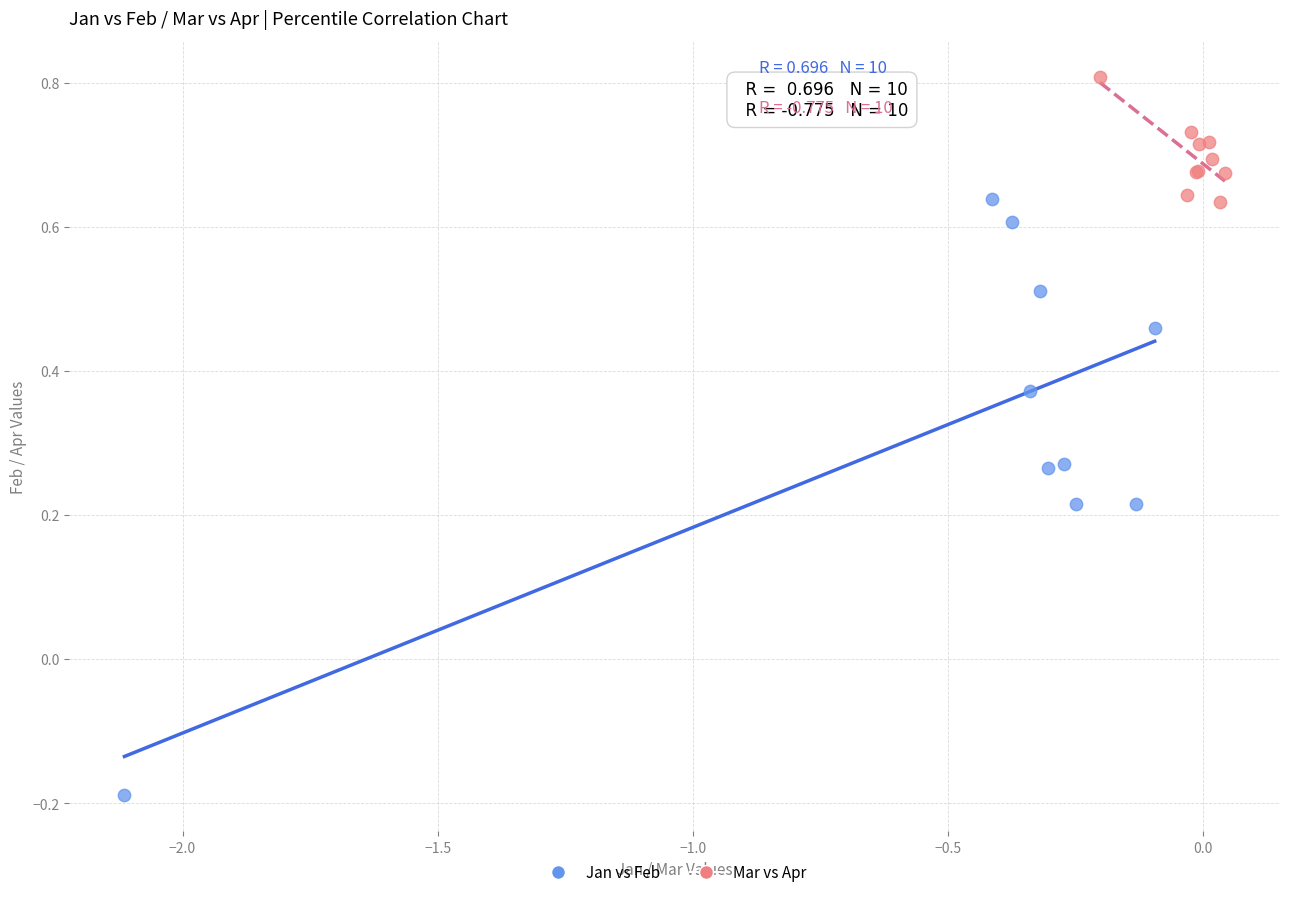

What are all the series names shown in the legend?

Jan vs Feb, Mar vs Apr